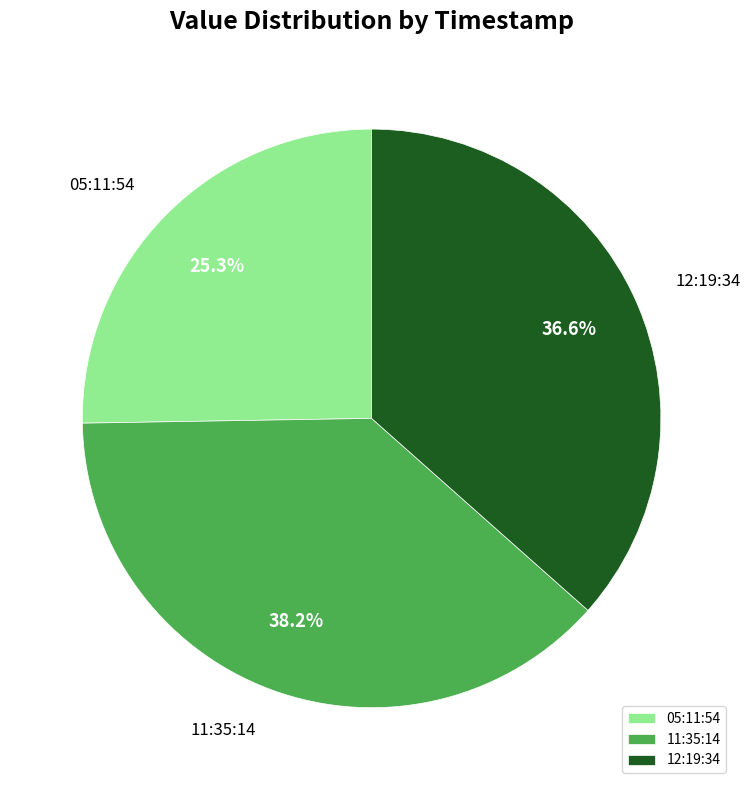

To the nearest percent, what is the difference between the largest and smallest slice percentages?

13%